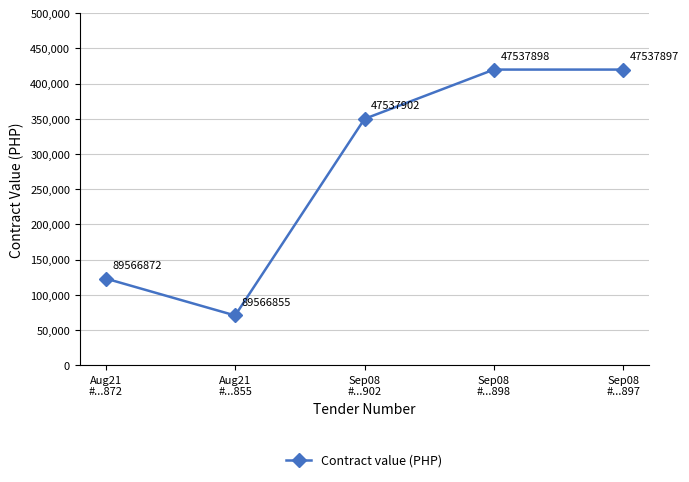

What is the value of the 5th point from the left?

420000